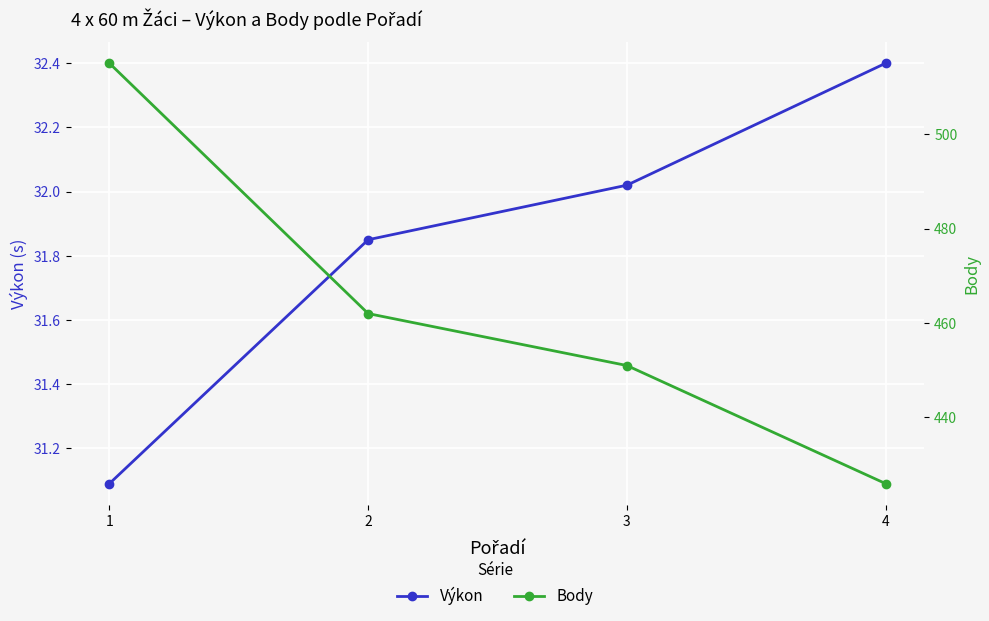

How many lines are shown in the chart?

2